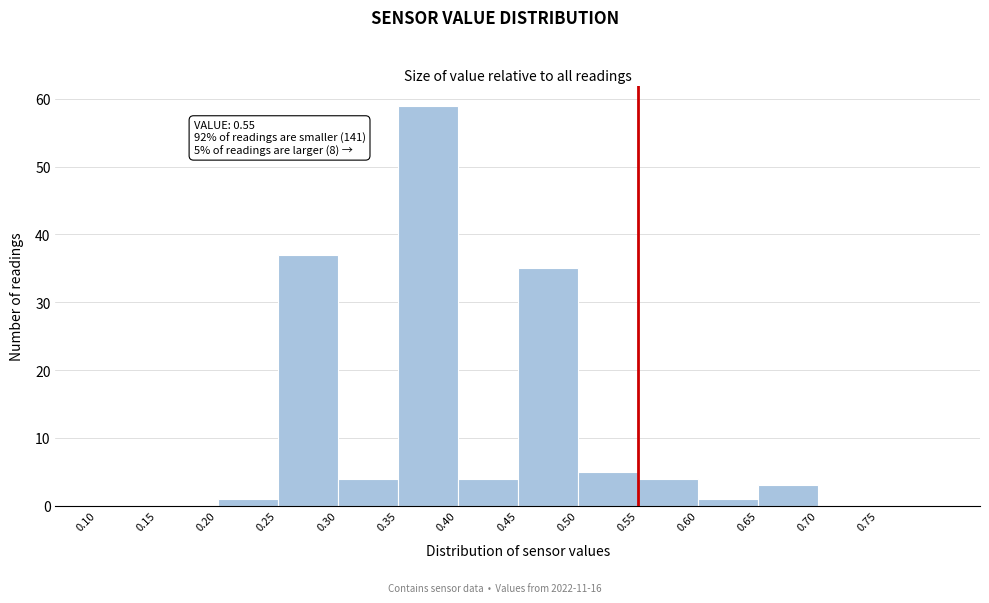

Which range on the x-axis has the tallest bar?

0.35 to 0.40